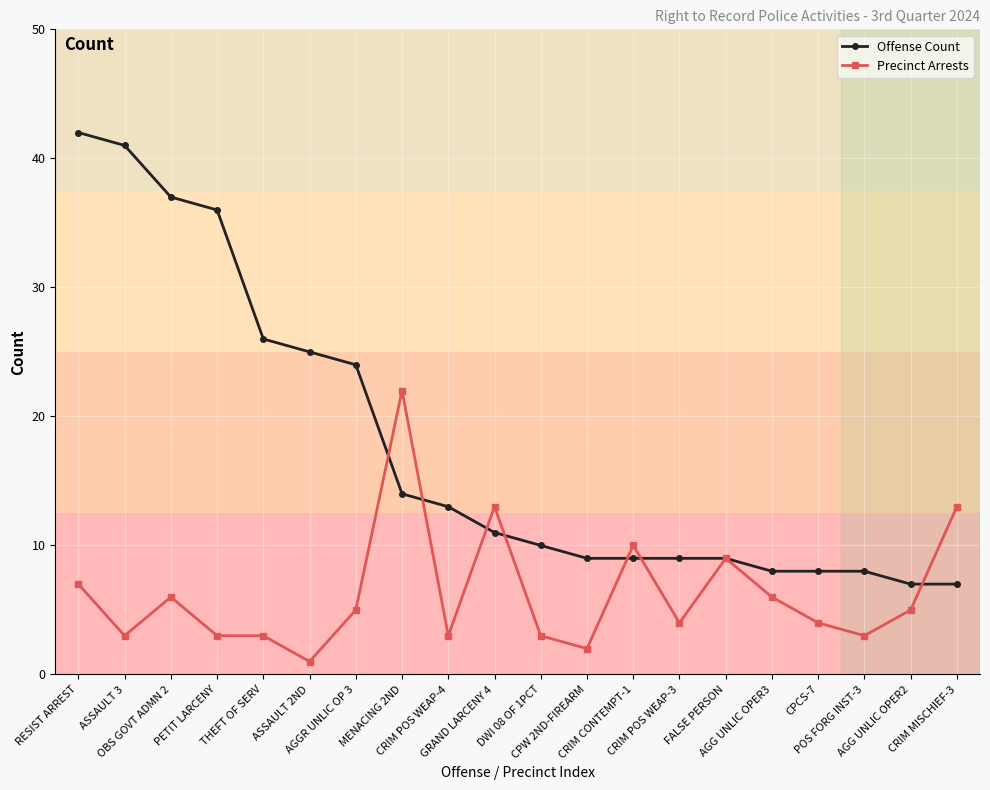

What is the sum of all Offense Count values?

353